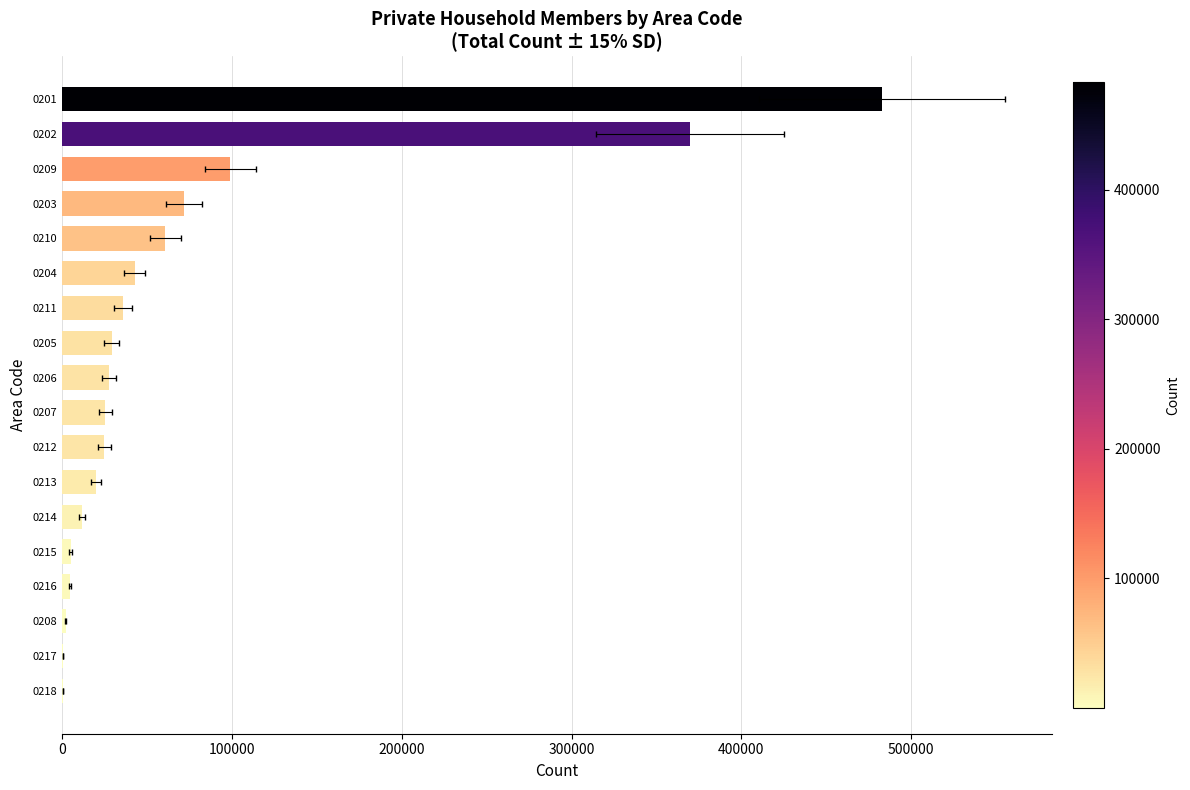

What is the value of the 4th bar from the left?

71805